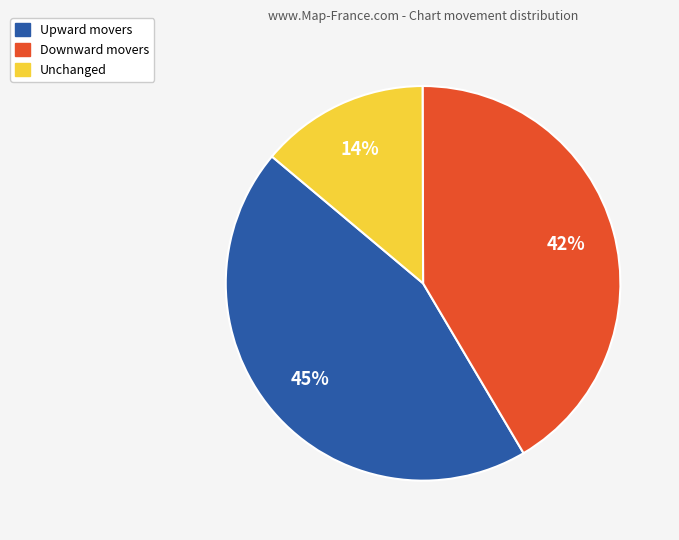

Approximately how many times larger is the value at Upward movers compared to Downward movers?

1.1